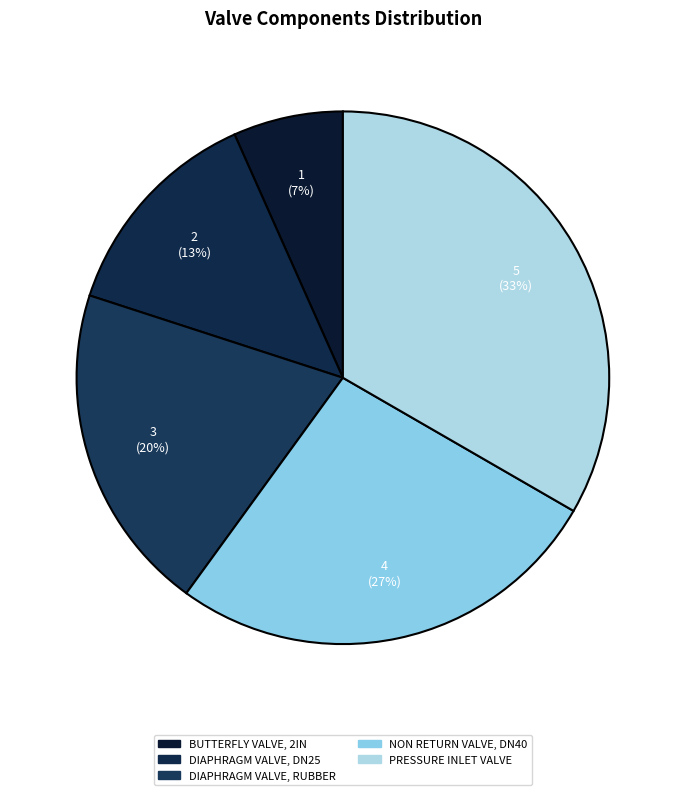

To the nearest percent, what is the average slice percentage?

20%